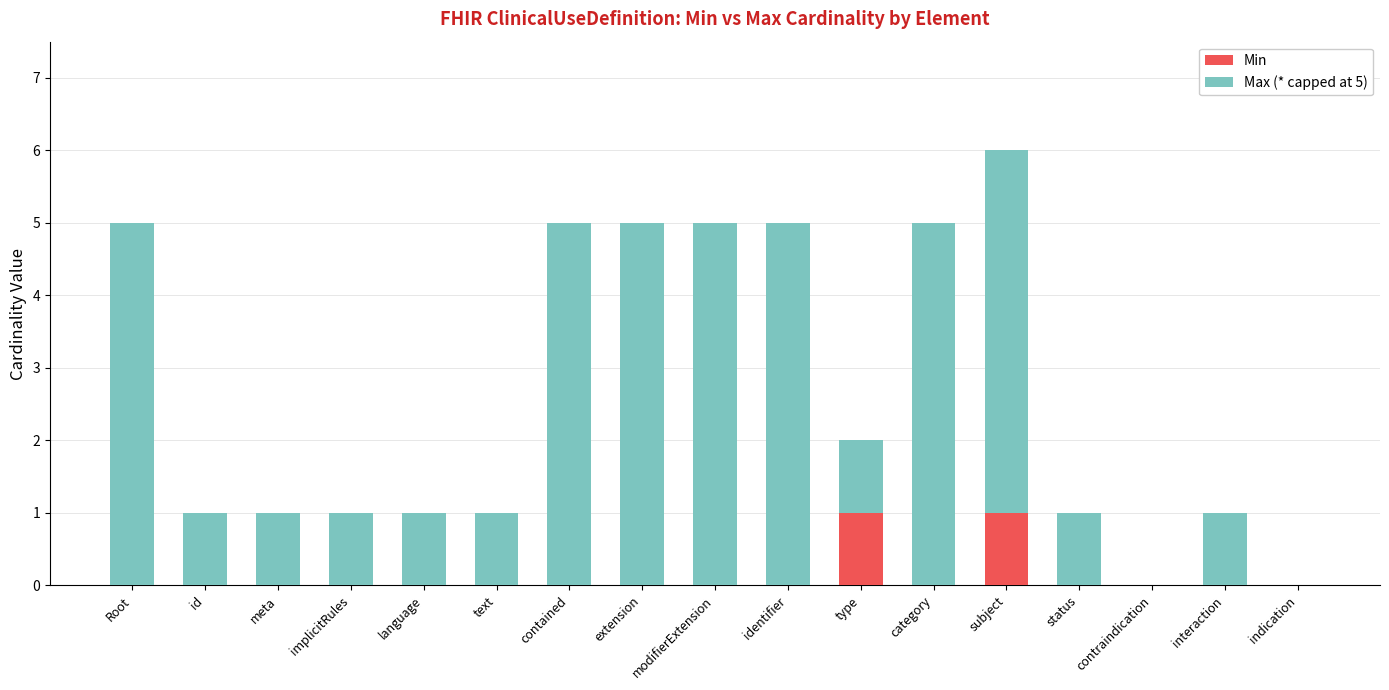

What is the total value across all series at modifierExtension?

5